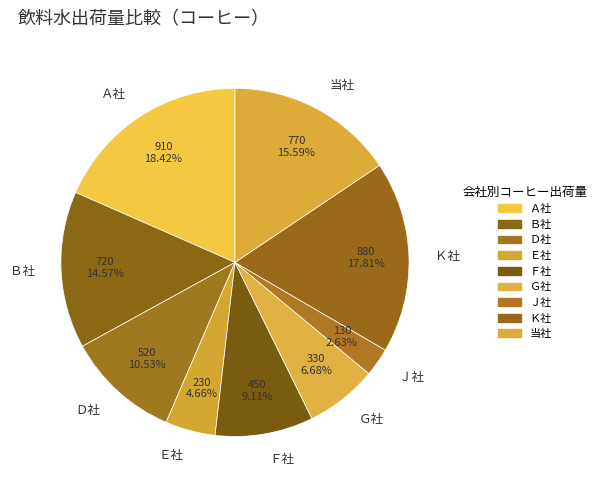

What is the largest slice in the pie chart?

Ａ社